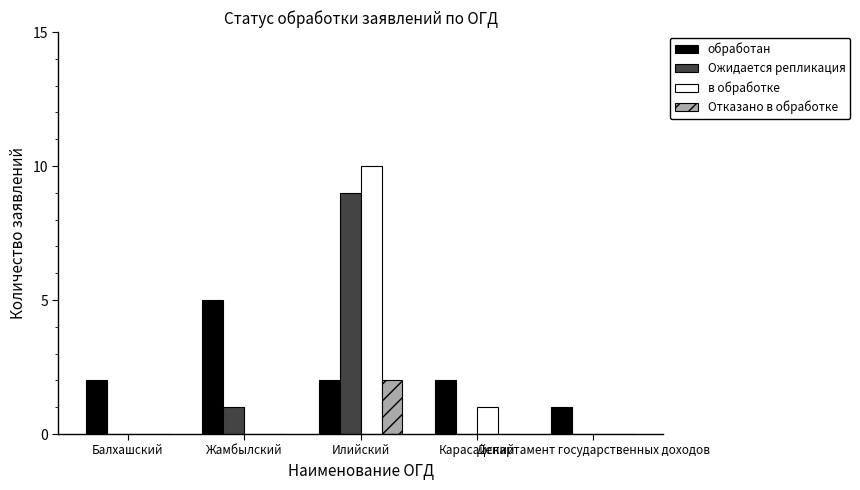

What is the greatest value displayed?

10